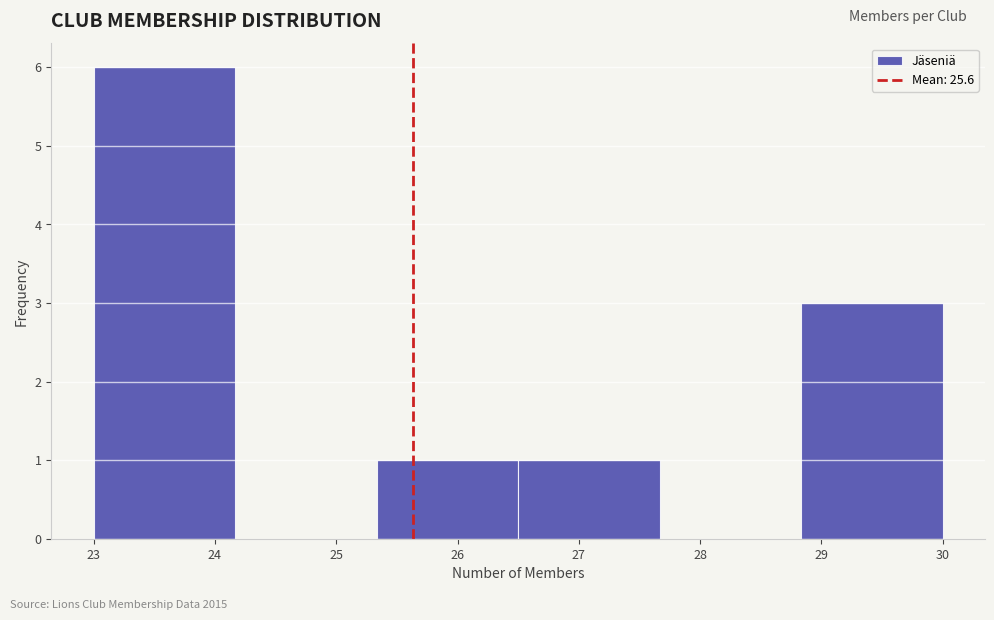

Reading left to right, transcribe this chart: for each bar, give the range it covers on the x-axis and its height. Neither the bar edges nor the heights are printed on the chart, so give them approximately, as read against the axes.

23.0 to 24.2: 6
24.2 to 25.3: 0
25.3 to 26.5: 1
26.5 to 27.7: 1
27.7 to 28.8: 0
28.8 to 30.0: 3